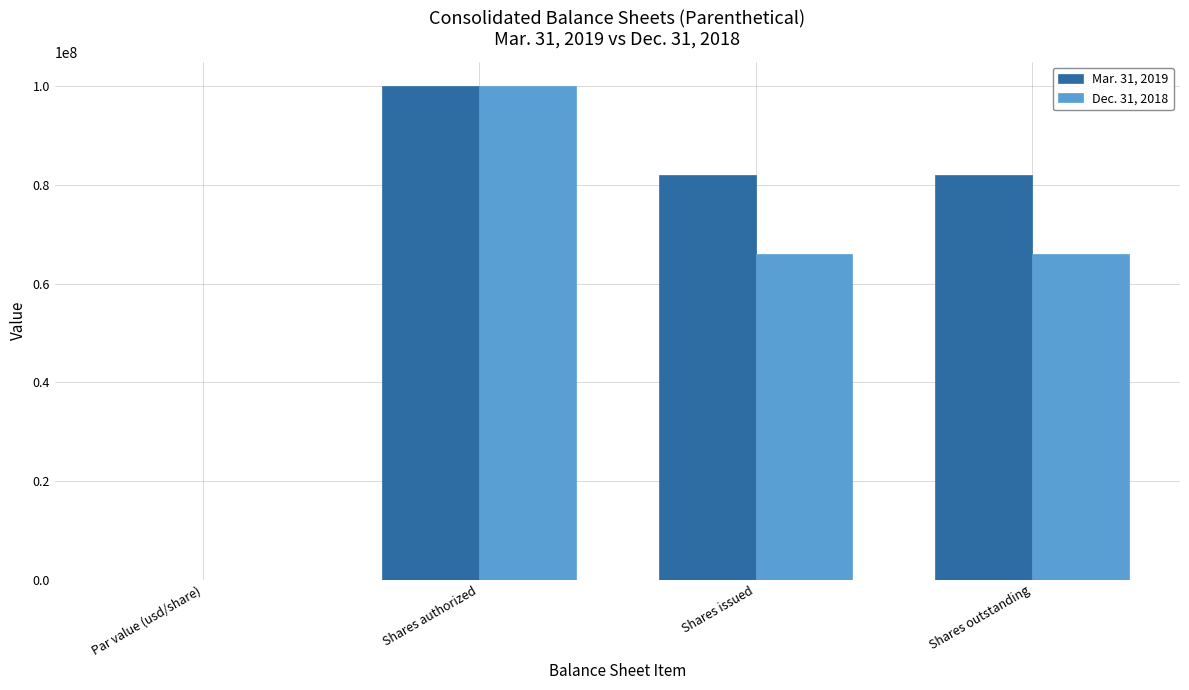

The Dec. 31, 2018 series shows 28728920.0 at Shares outstanding. True or false?

False